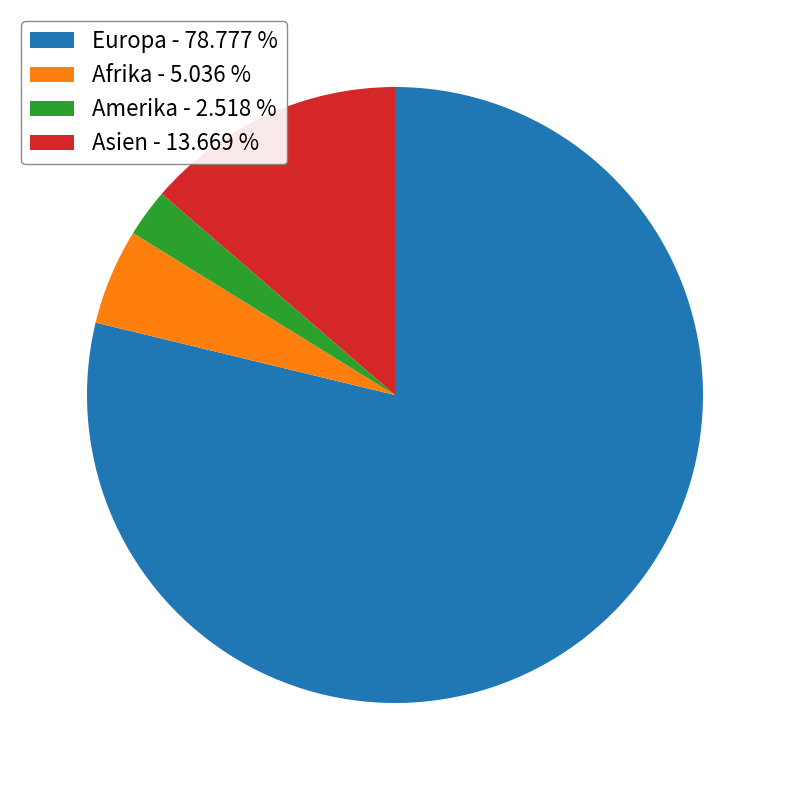

Which slice represents more than half of the pie?

Europa - 78.777 %